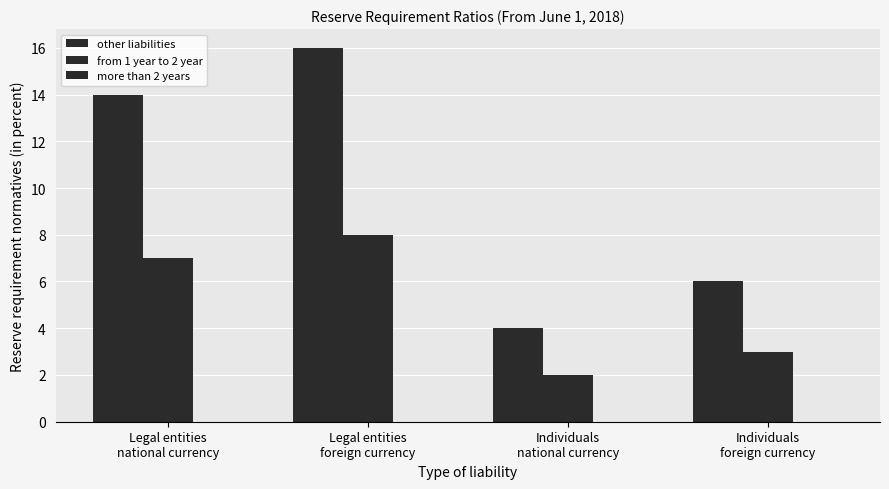

Rank the series by their average value, from lowest to highest.

more than 2 years, from 1 year to 2 year, other liabilities